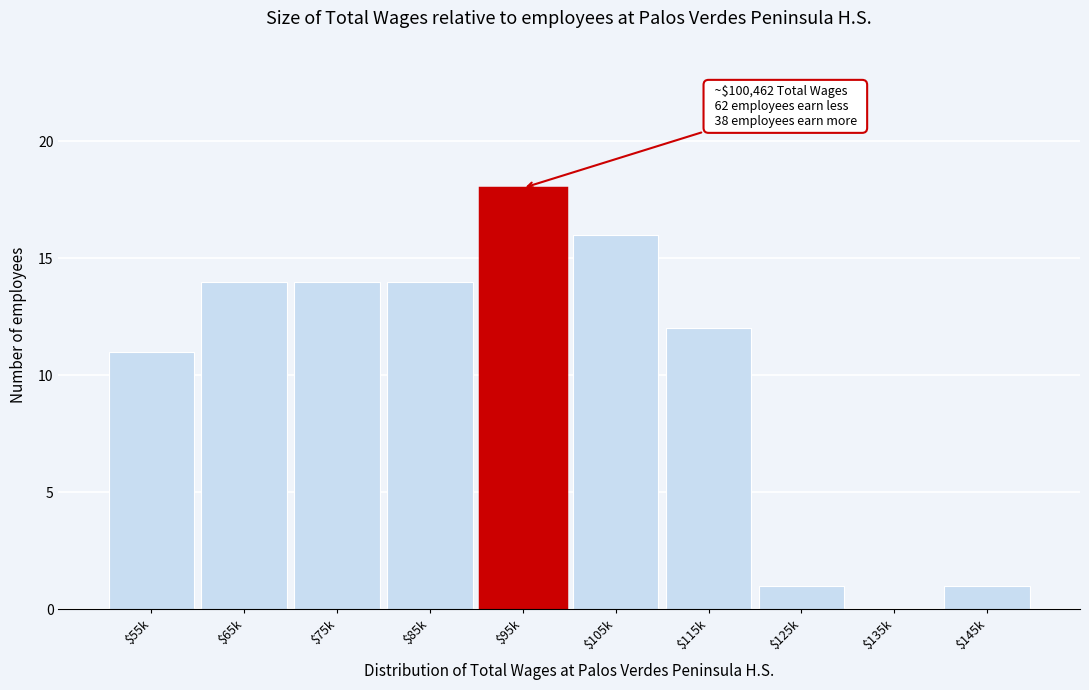

What is the sum of all values?

101